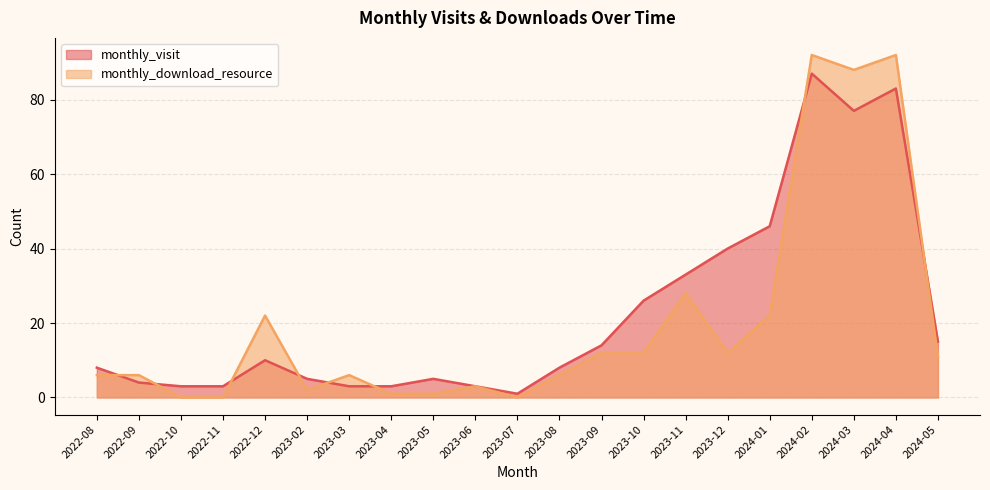

What is the difference between the highest and lowest values at 2023-07?

1